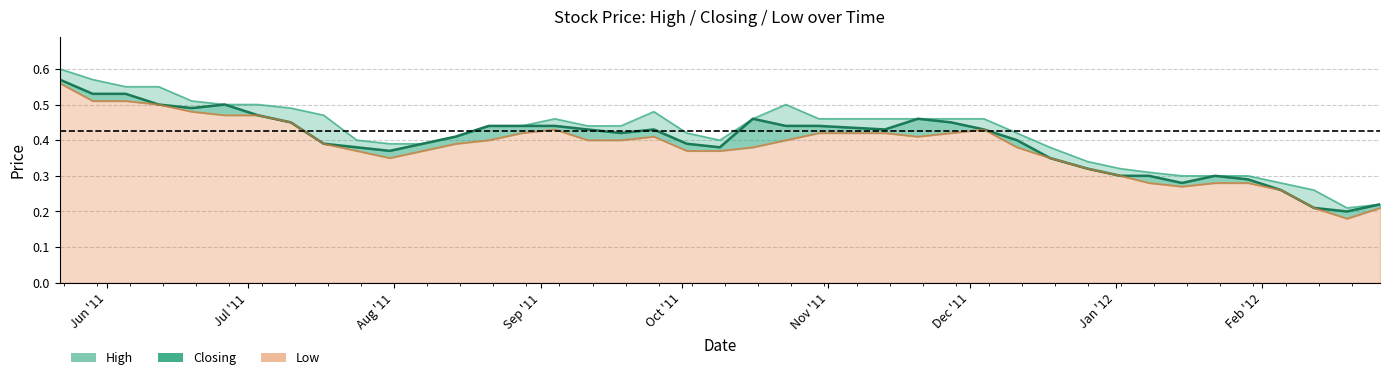

True or false: low and high intersect in this chart.

False